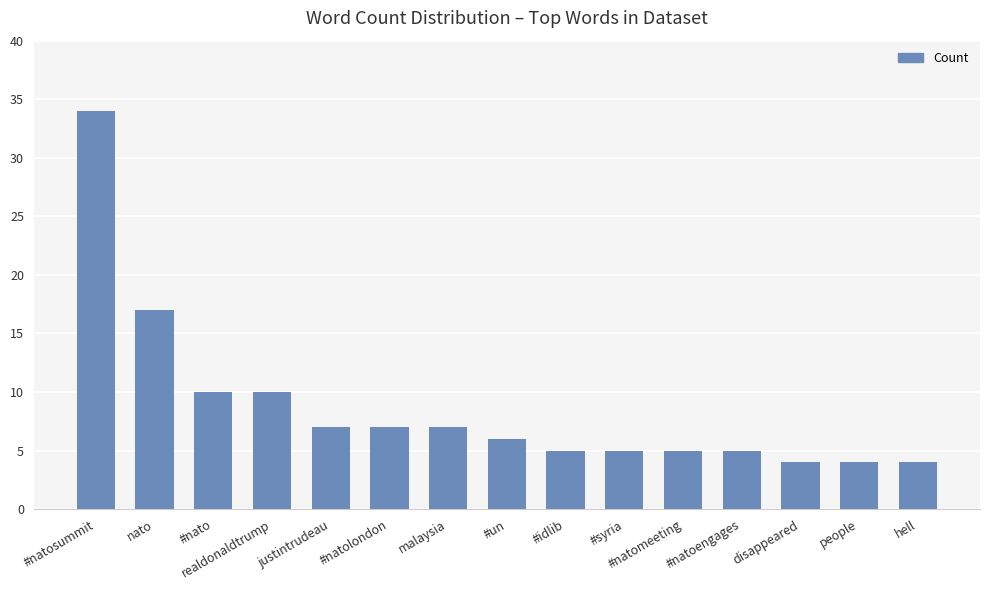

Reading left to right, what are all the values shown in this chart?

#natosummit=34	nato=17	#nato=10	realdonaldtrump=10	justintrudeau=7	#natolondon=7	malaysia=7	#un=6	#idlib=5	#syria=5	#natomeeting=5	#natoengages=5	disappeared=4	people=4	hell=4